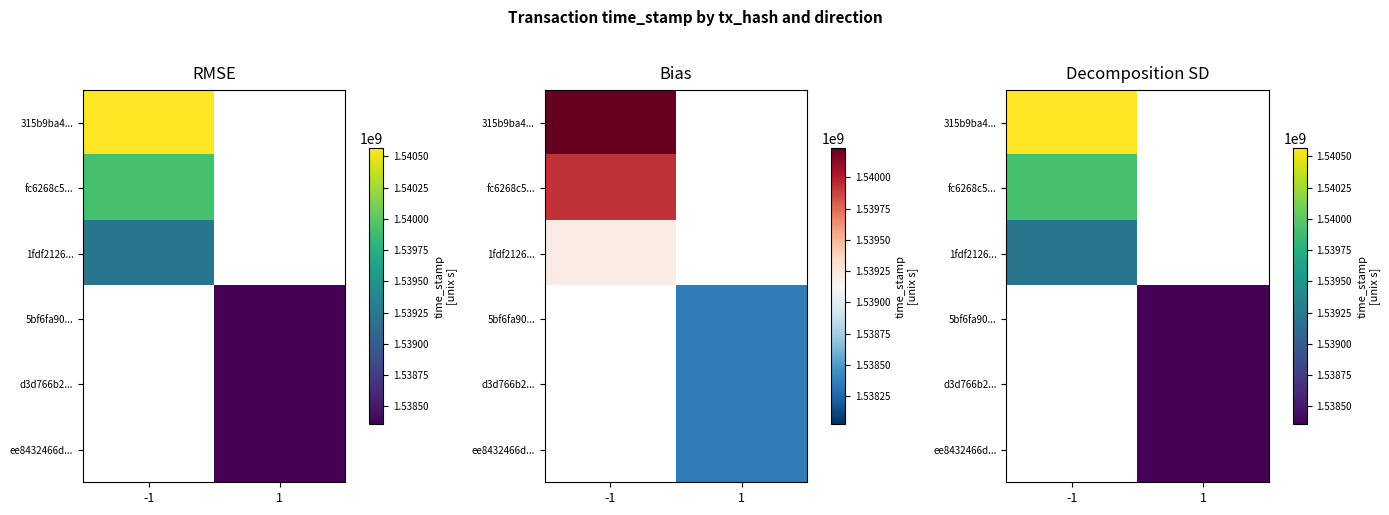

The value of 1fdf2126... at -1 is 2451597492.1. True or false?

False